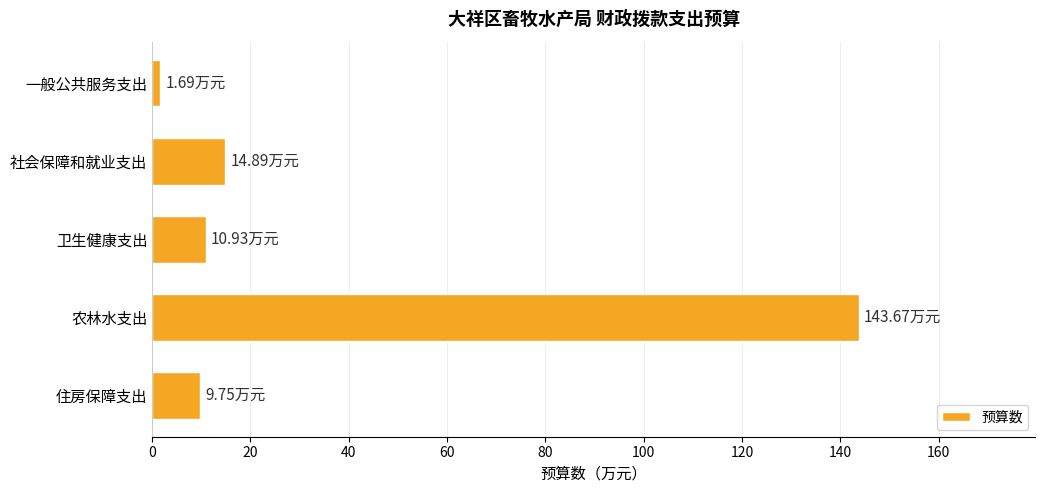

Between 一般公共服务支出 and 社会保障和就业支出, which is larger?

社会保障和就业支出